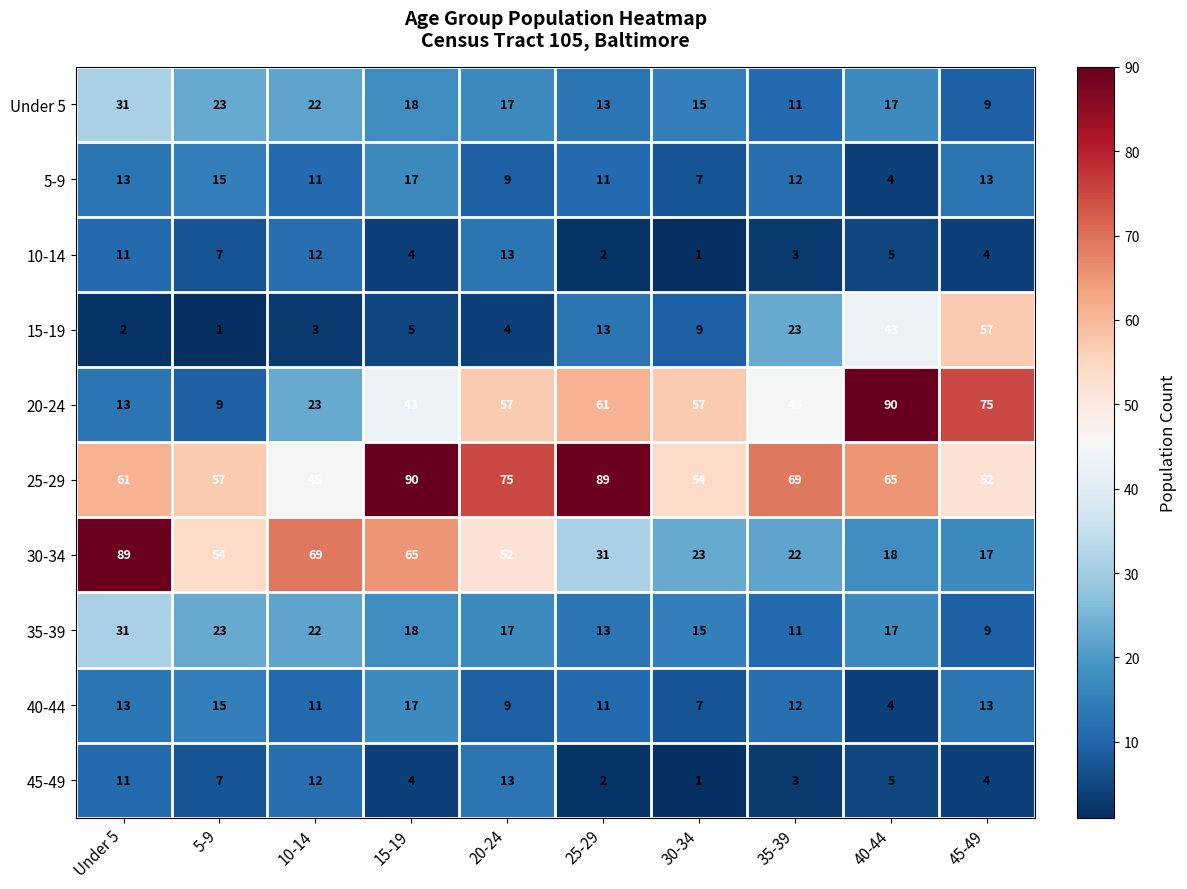

True or false: 15-19 has a value of 32 at 35-39.

False